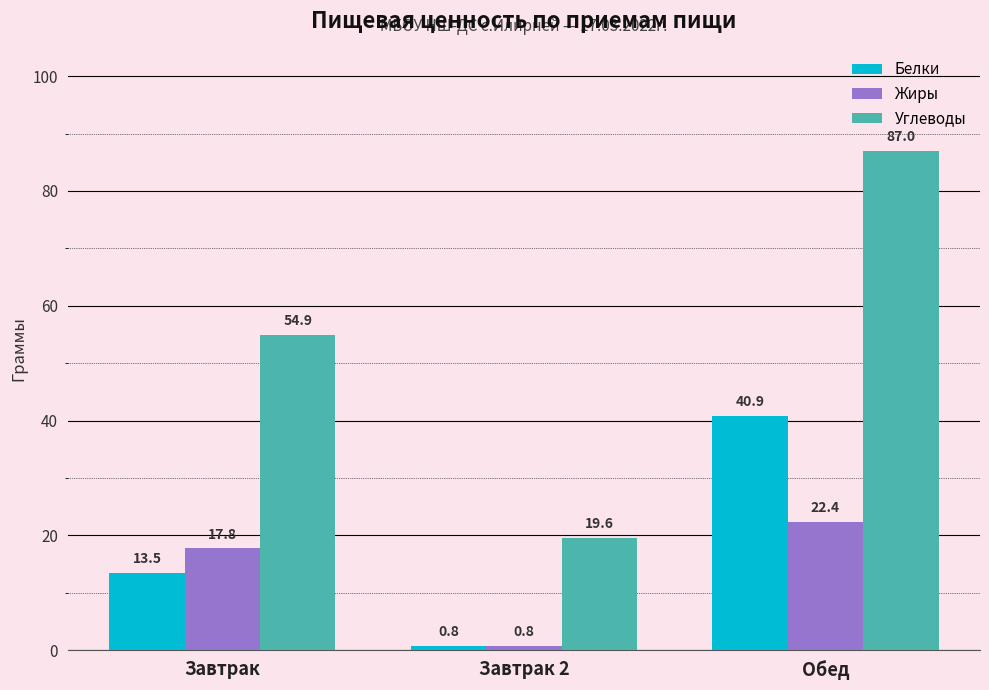

List the series in order of their peak value, lowest first.

Жиры, Белки, Углеводы